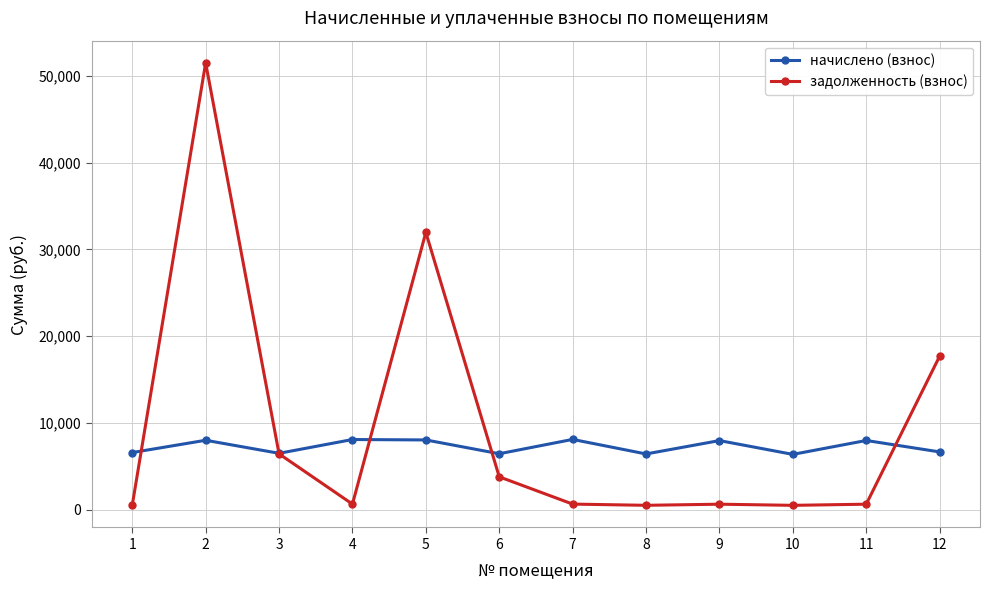

How many data points does each series have?

12